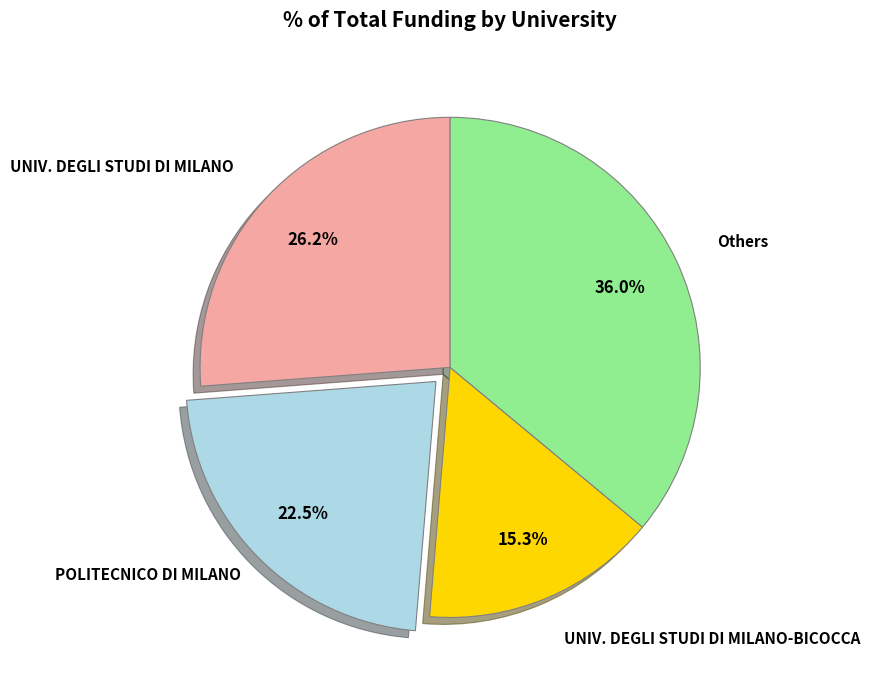

Is there a majority slice in this chart?

No